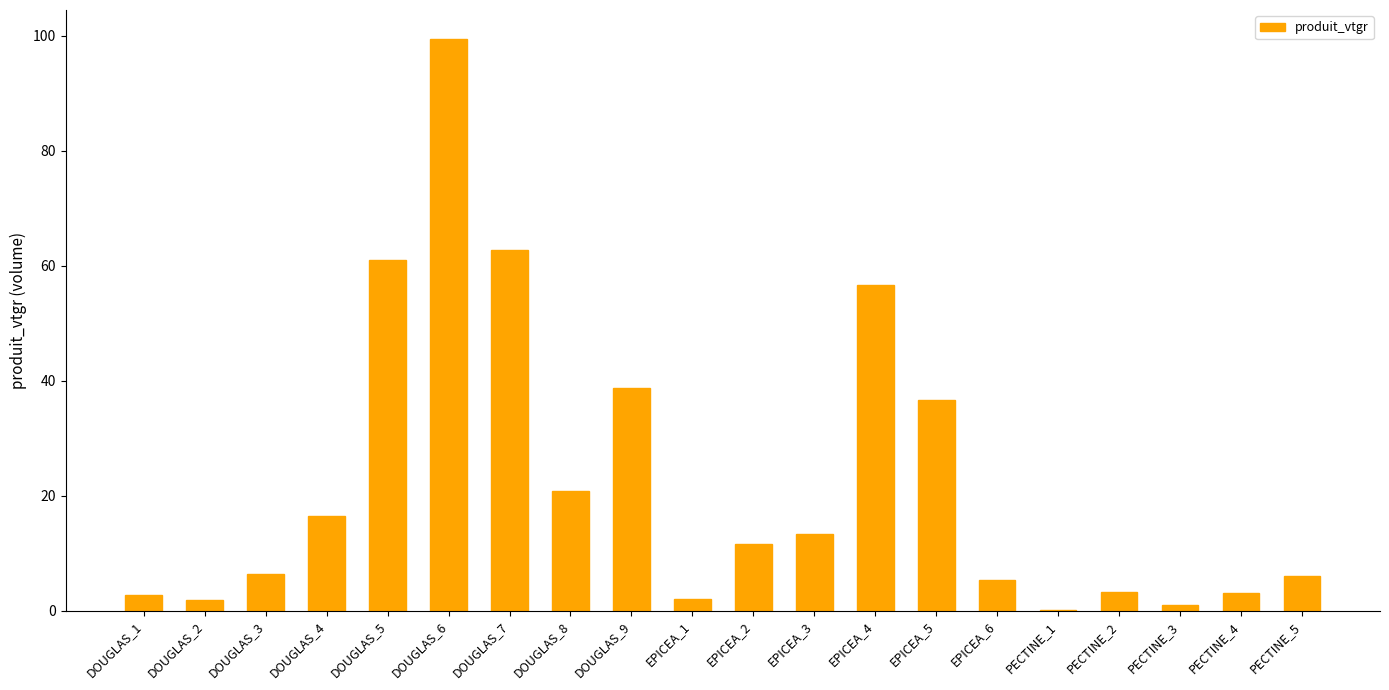

The chart shows a value of 13.4 at EPICEA_3. True or false?

True